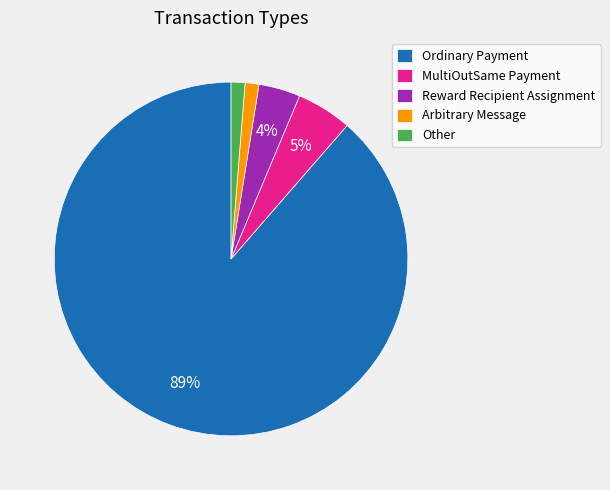

Count the number of slices in the pie.

5